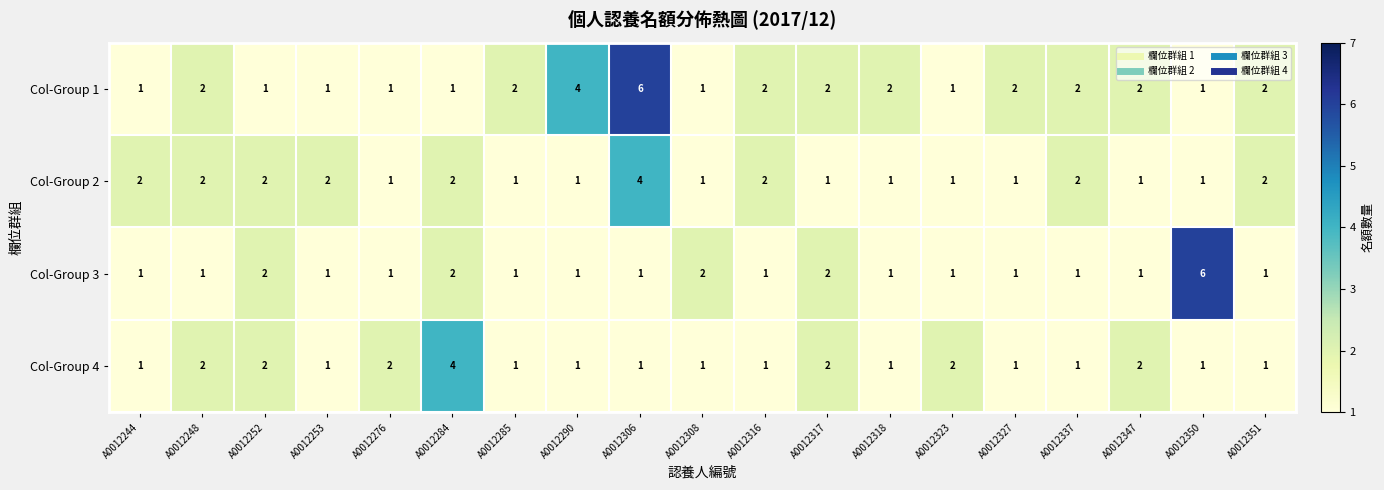

Between A0012253 and A0012306, which series saw the biggest shift?

Col-Group 1